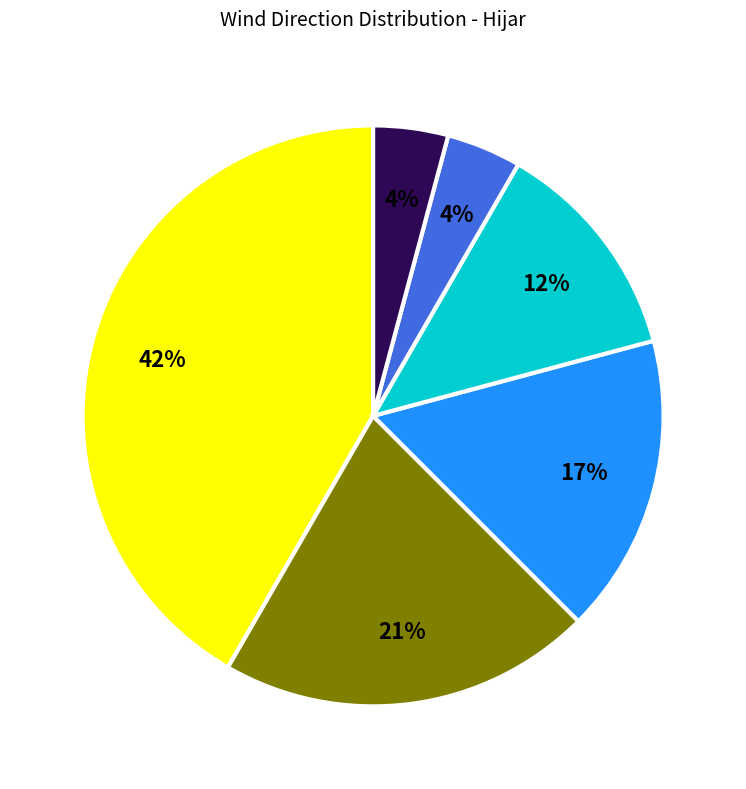

Is there any slice that represents more than half of the pie?

No